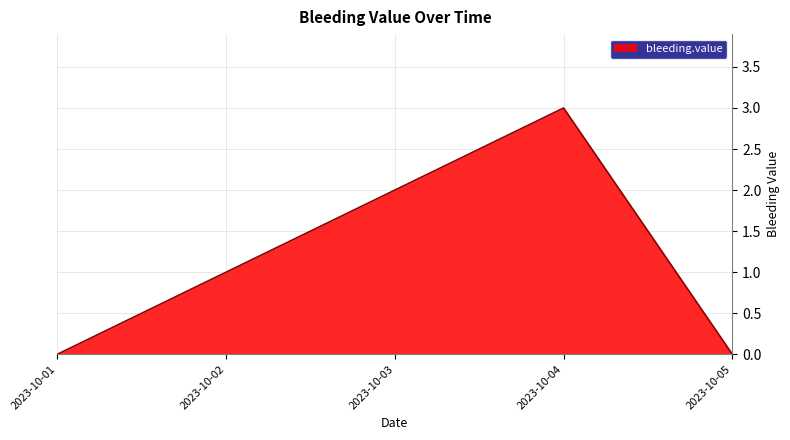

How many values are below 1?

2